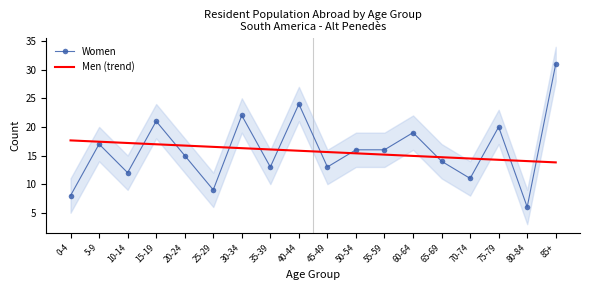

Which category has the highest value across all series?

85+